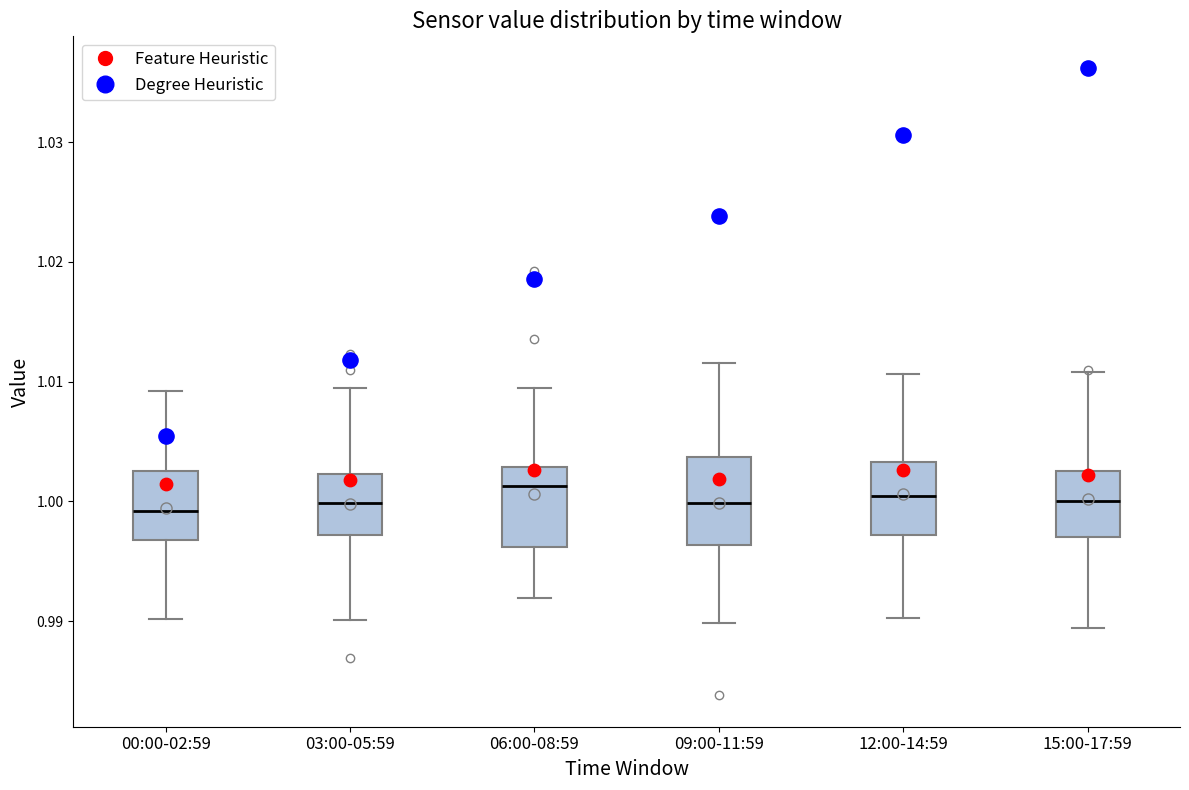

Where does the lower whisker of the box for 09:00-11:59 end on the y-axis? The values are not printed on the chart, so give them approximately, as read against the axis.

0.990